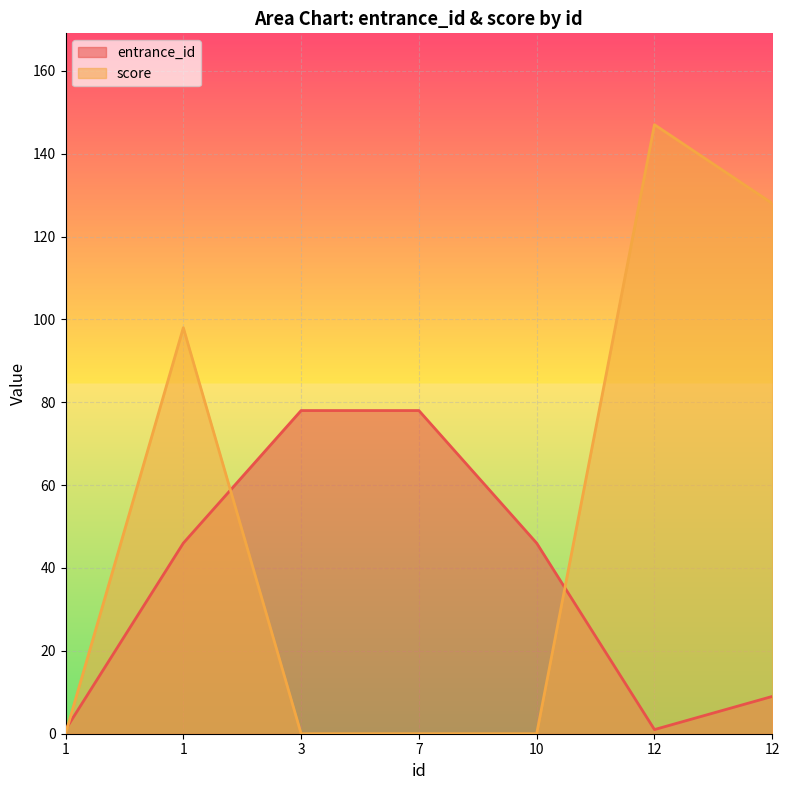

Reading right to left, what are all the values shown in this chart?

entrance_id: 9	1	46	78	78	46	1
score: 128	147	0	0	0	98	0